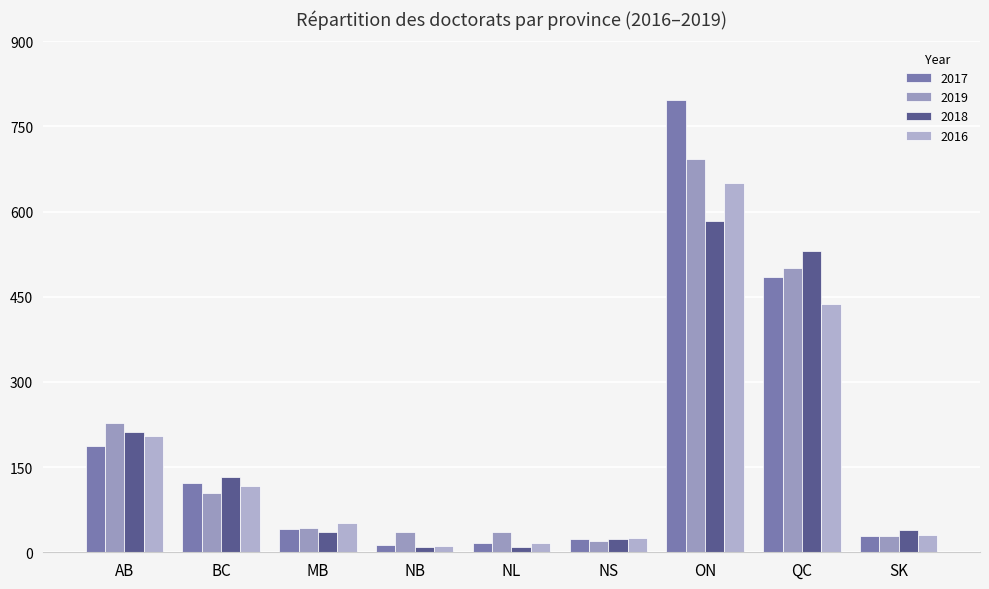

What is the average value of the 2018 series?

175